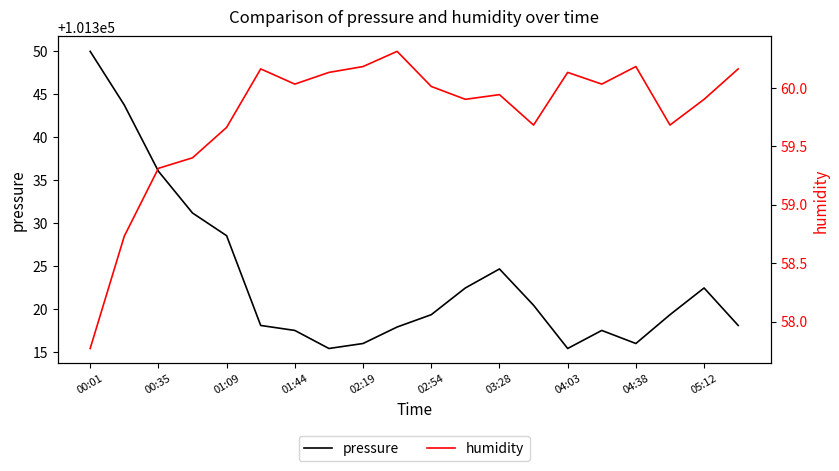

How many interior local valleys does the pressure series have?

3